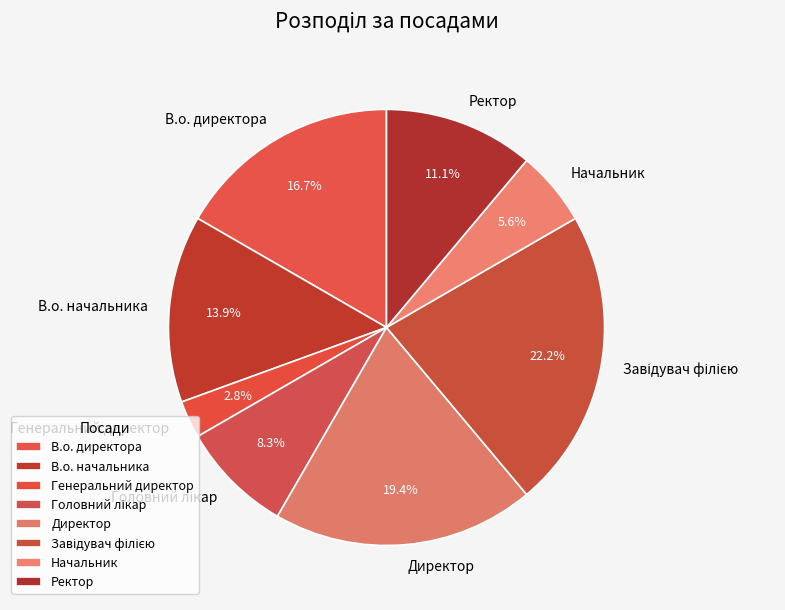

Which has a higher value, Директор or Генеральний директор?

Директор